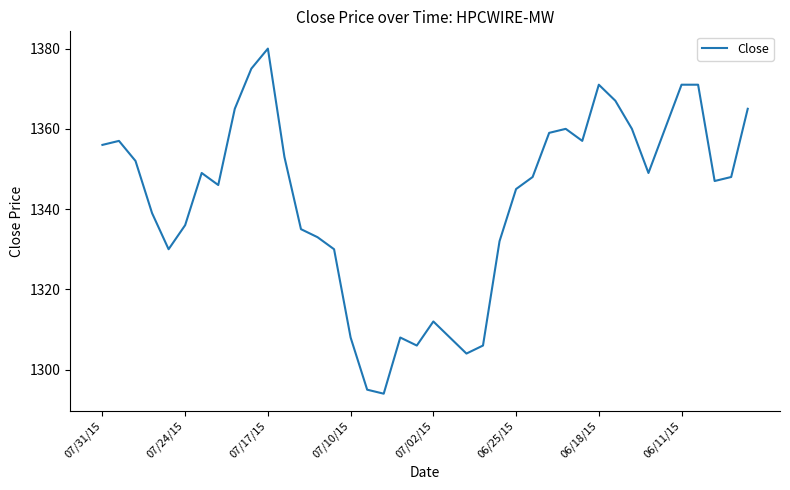

What is the greatest value displayed?

1380